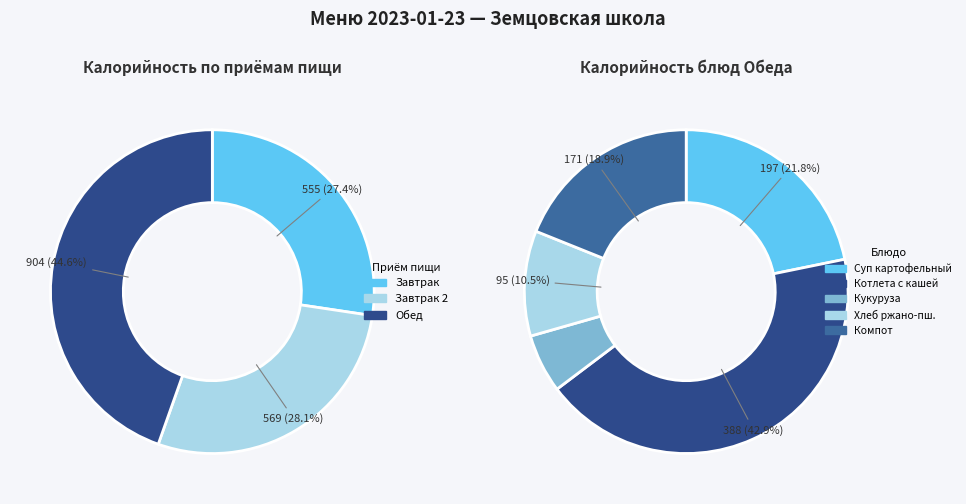

Does any single category account for the majority?

No